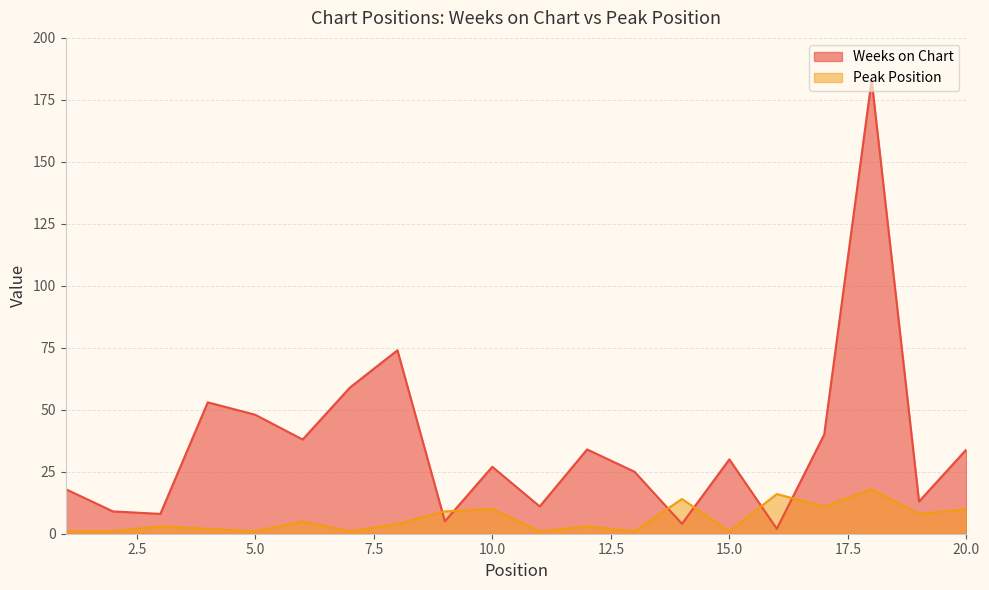

Does the chart display data point markers on the line(s)?

No